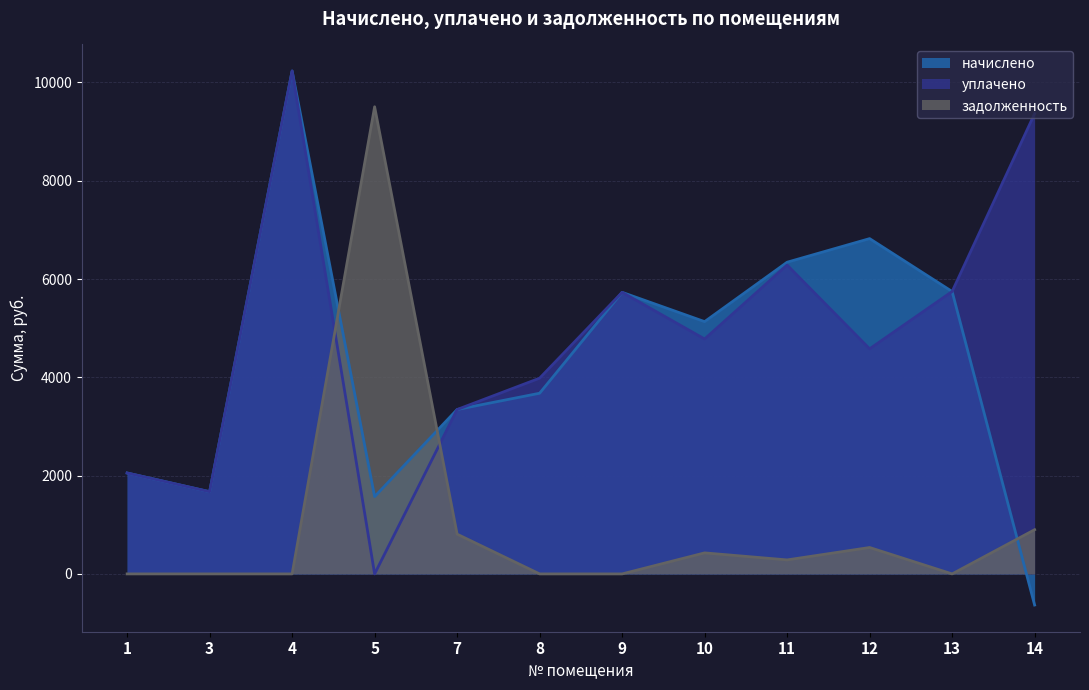

How many interior local peaks does the уплачено series have?

3